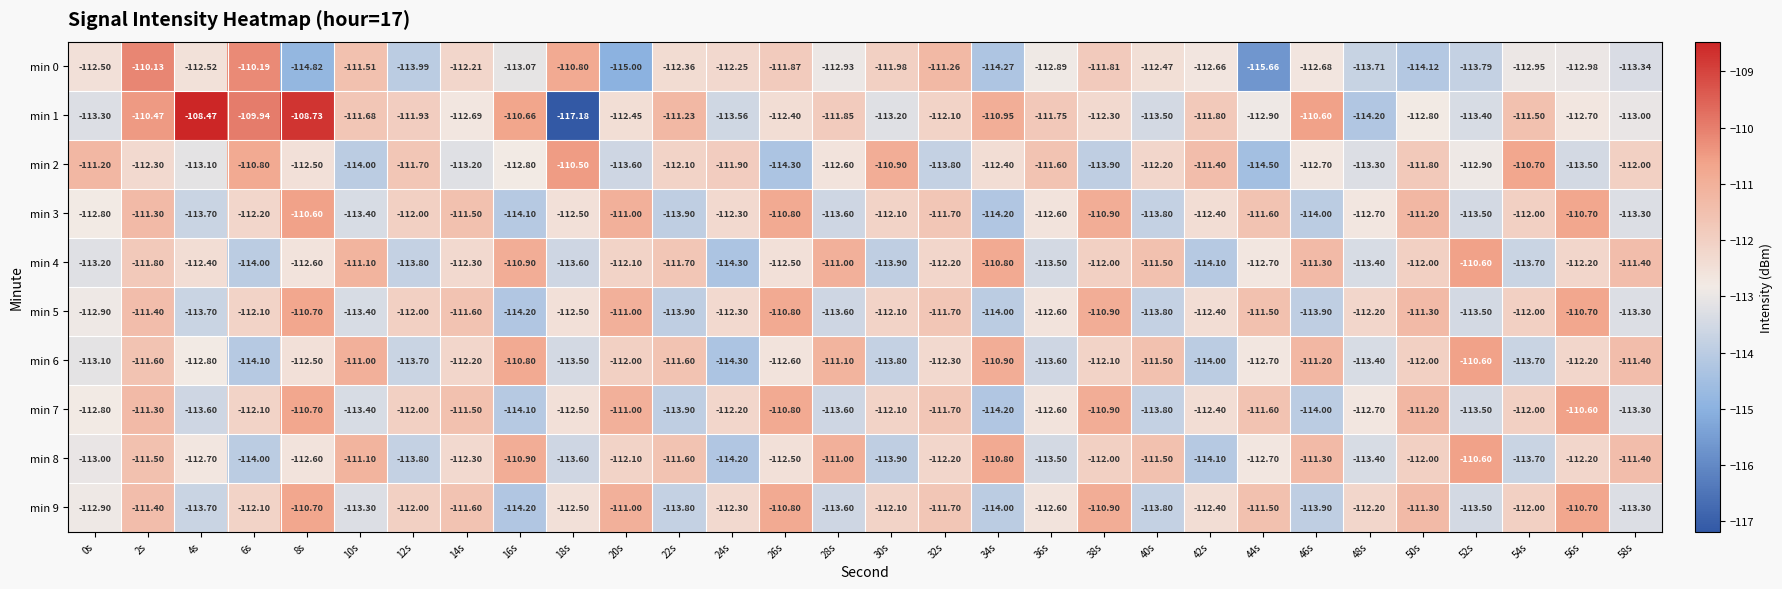

How many data points does each series have?

30